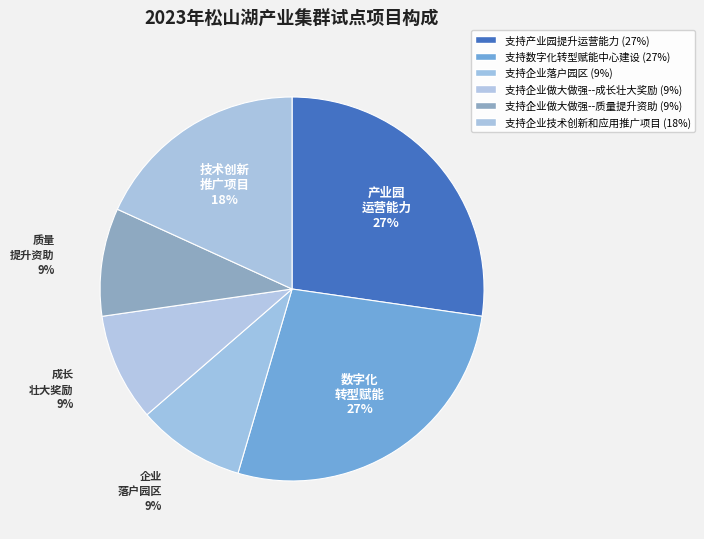

Is there any slice that represents more than half of the pie?

No